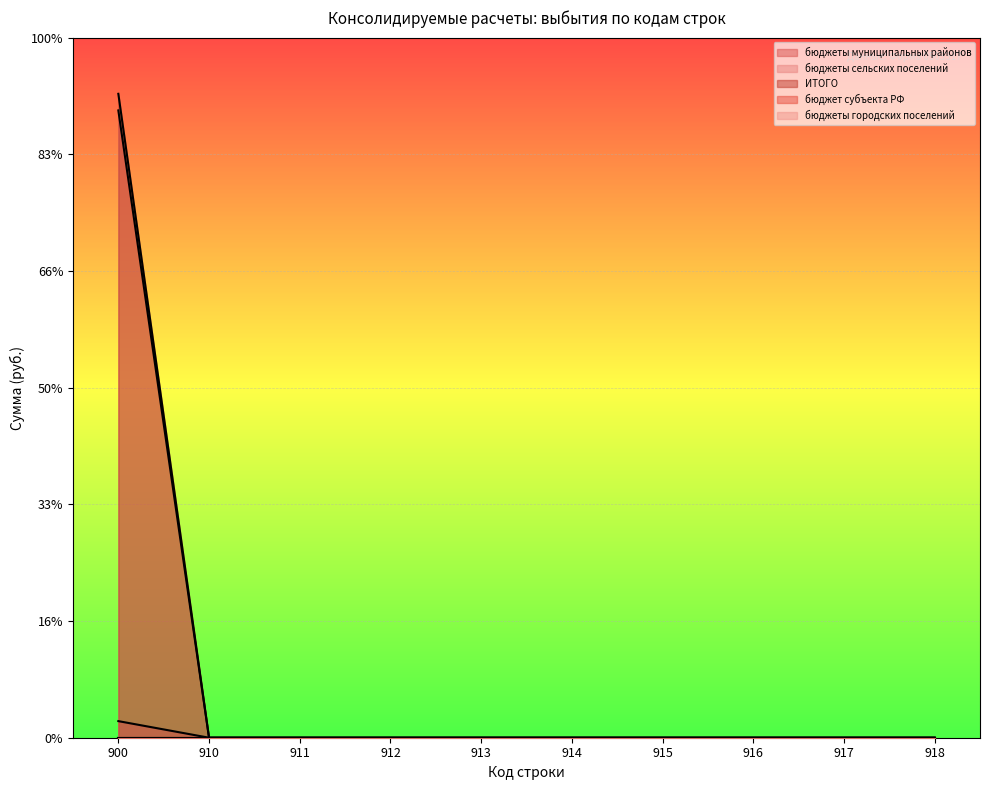

Rank the series at 914 from lowest to highest value.

бюджеты муниципальных районов, бюджеты сельских поселений, ИТОГО